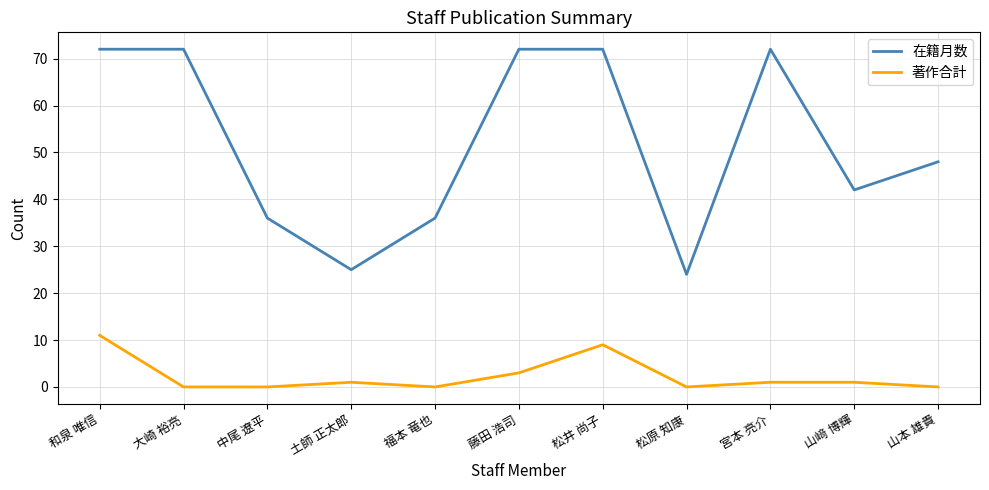

What is the difference between the maximum and minimum values in the 在籍月数 series?

48